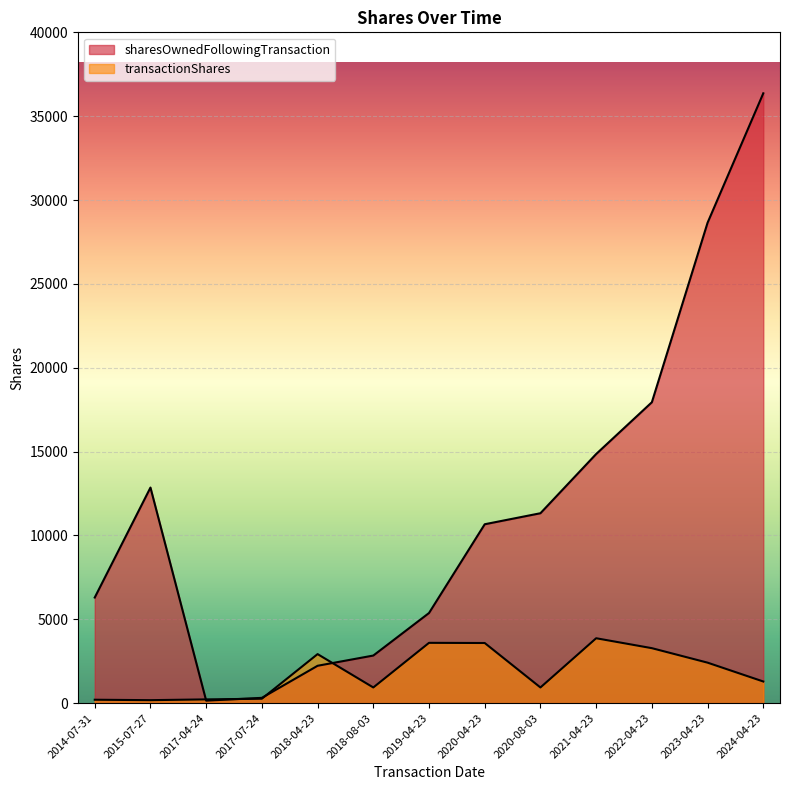

True or false: transactionShares has a value of 5903 at 2020-04-23.

False